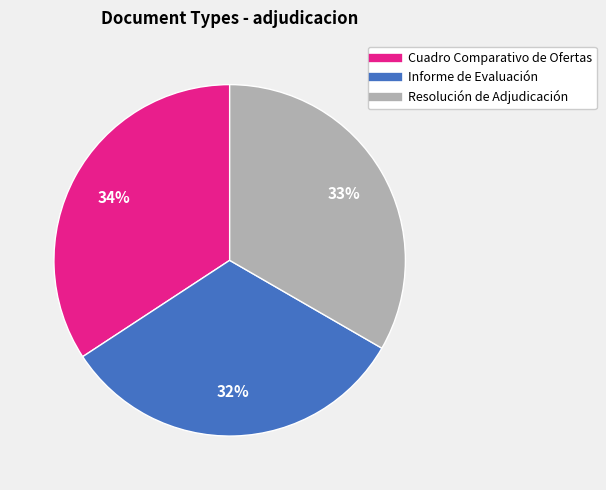

To the nearest percent, what percentage of the pie is Informe de Evaluación?

32%